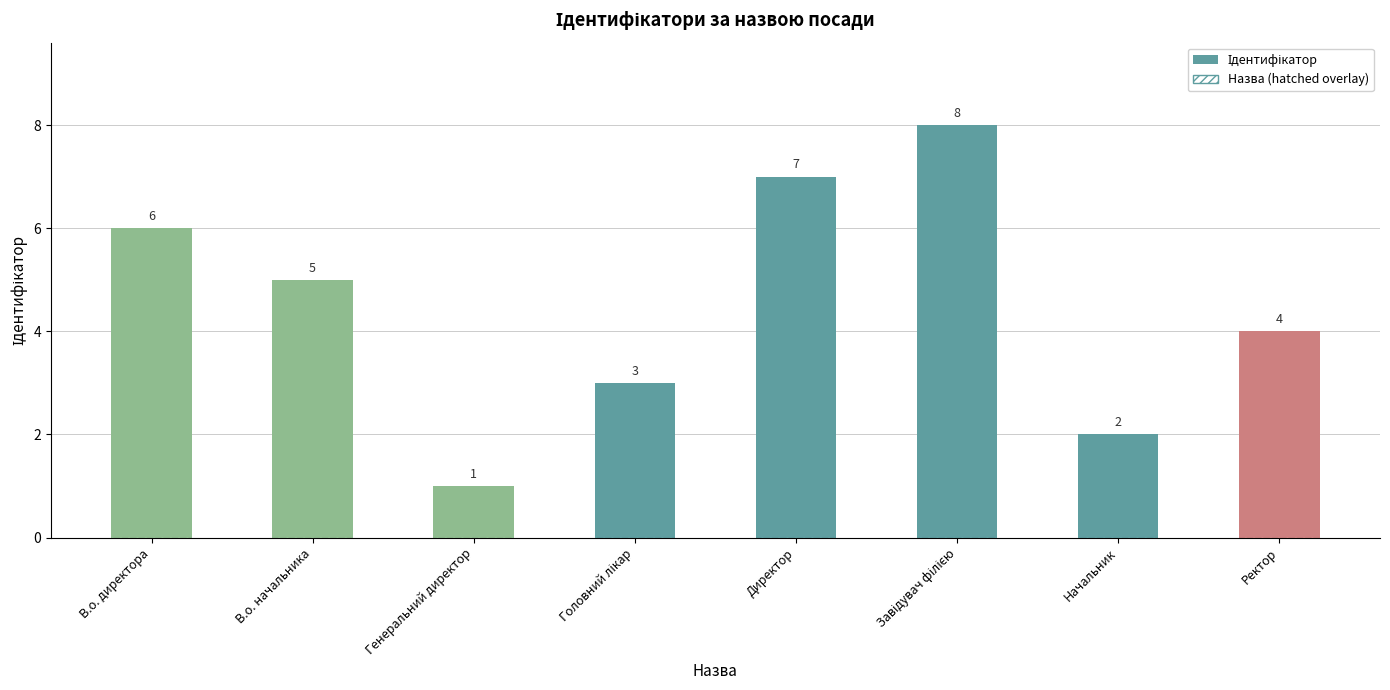

What is the label of the 7th bar from the left?

Начальник